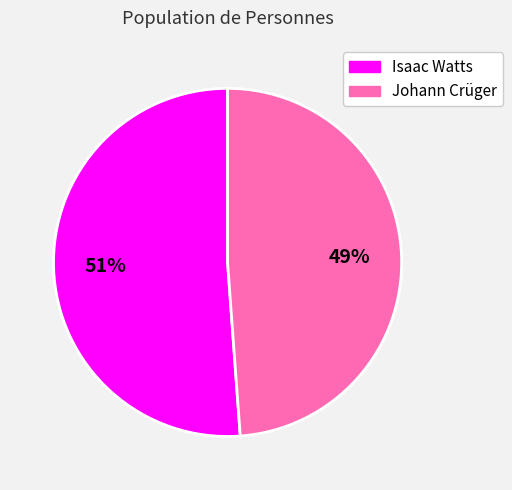

Is it true that Johann Crüger is 56% of the pie?

False